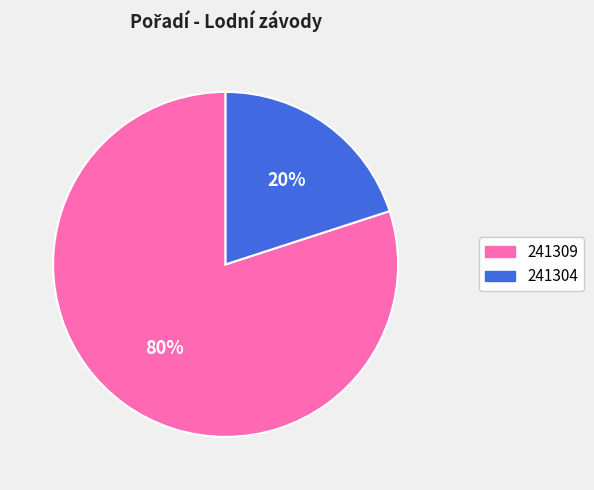

Between 241304 and 241309, which is larger?

241309